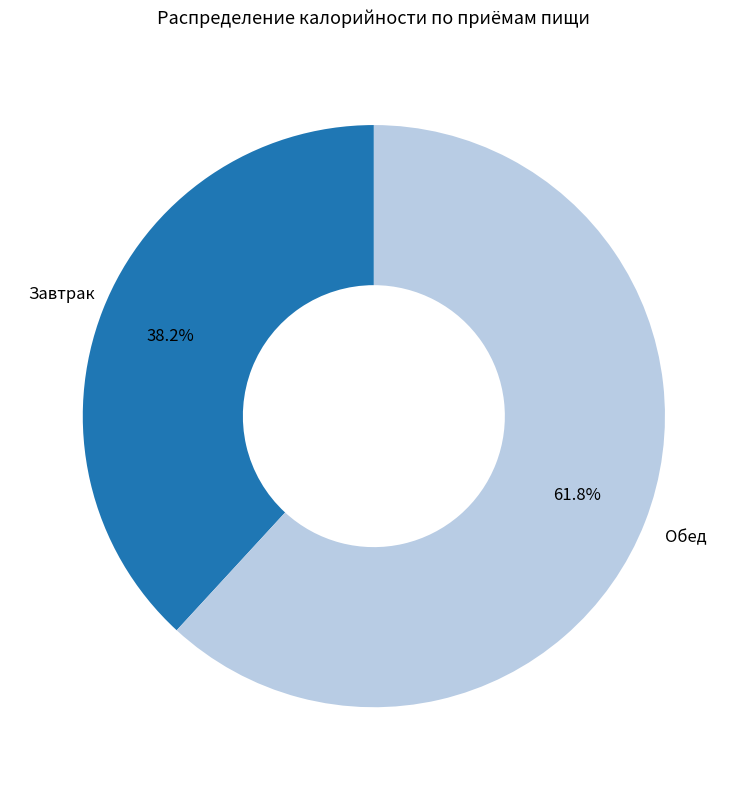

Which category has the biggest portion of the pie?

Обед